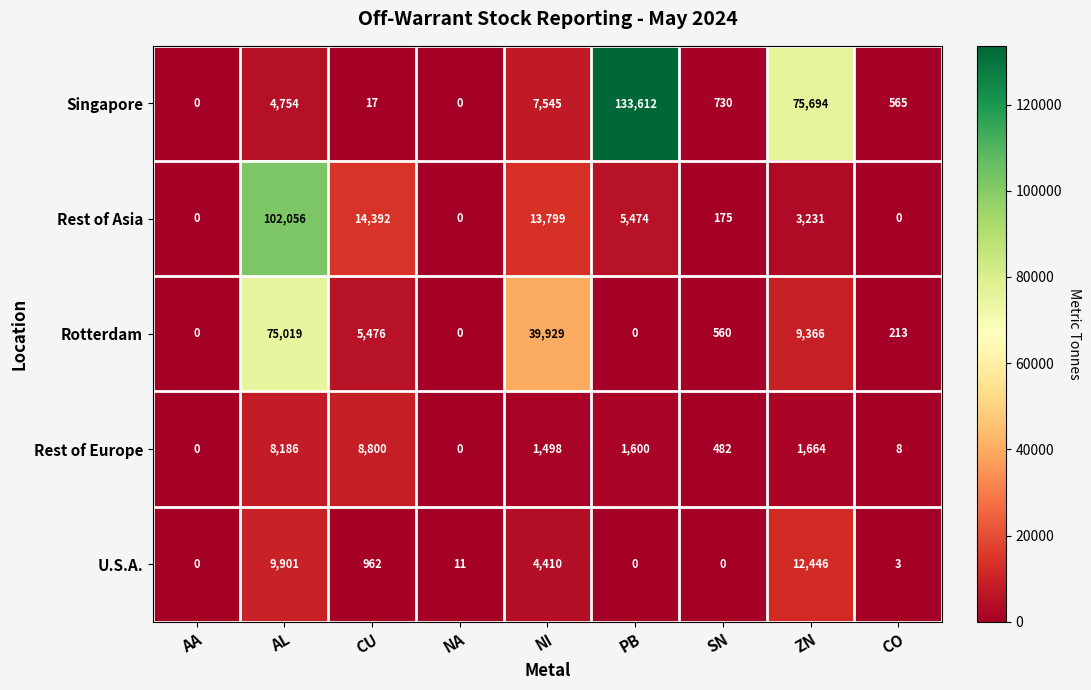

Which series has the widest spread of values?

Singapore